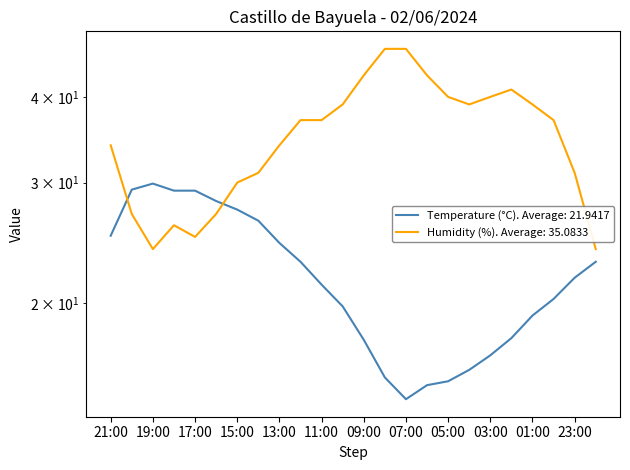

At which label does Temperature (°C) first exceed 21?

21:00